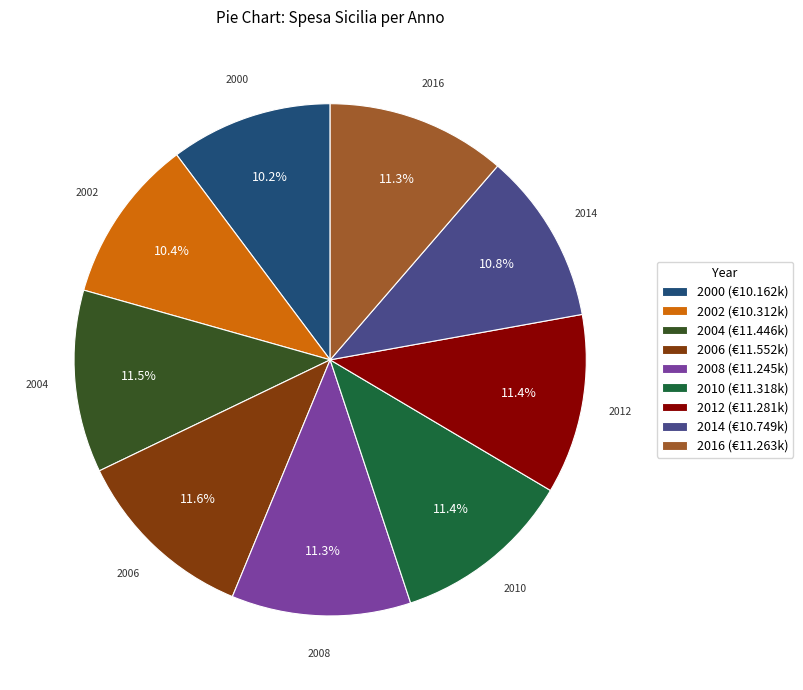

To the nearest percent, what is the average slice percentage?

11%